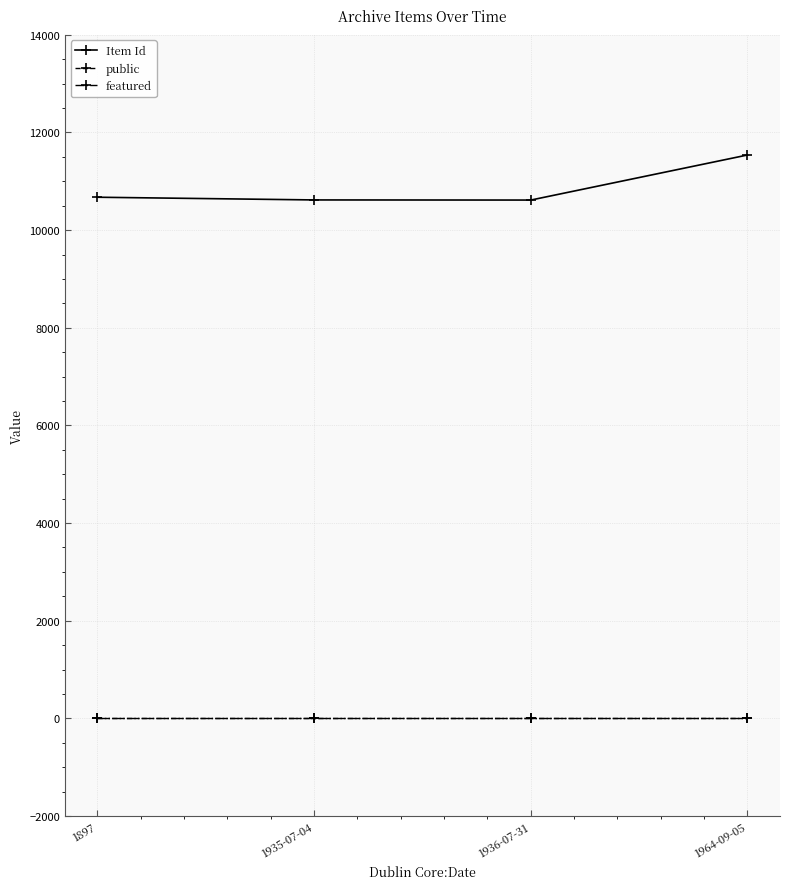

Which series has the largest total across all categories?

Item Id